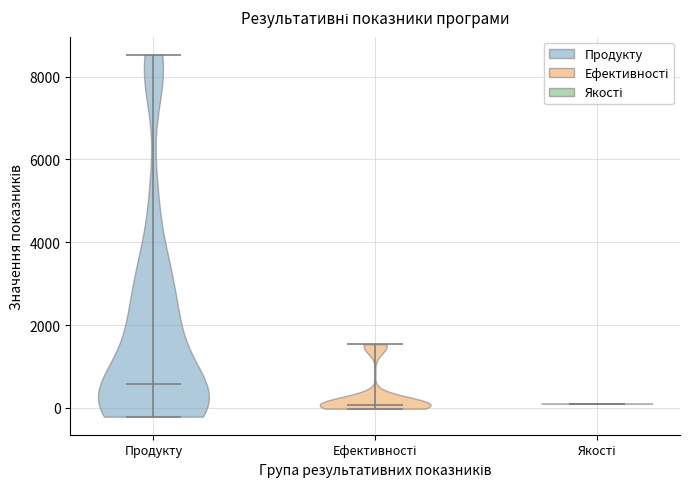

What is the highest point the violin for Якості reaches on the y-axis? The values are not printed on the chart, so give them approximately, as read against the axis.

200